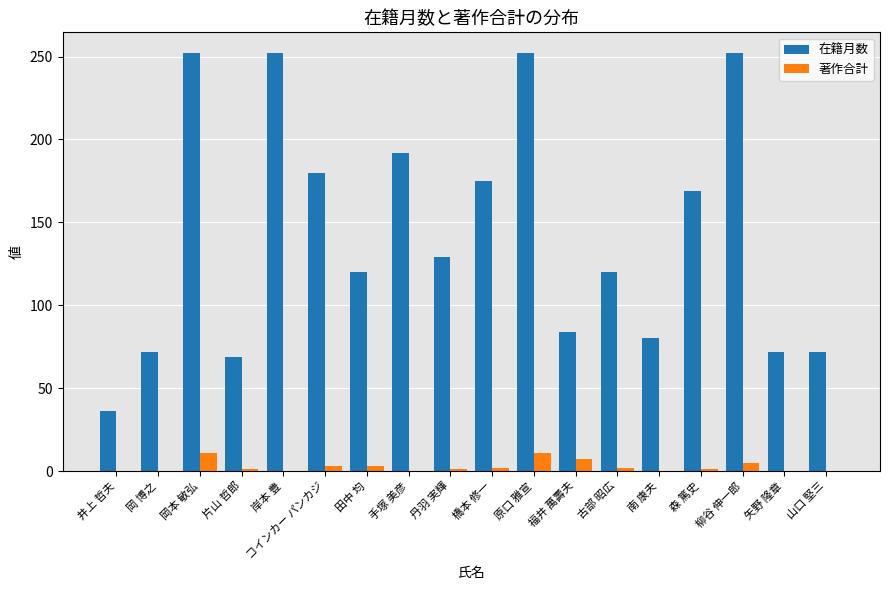

The 在籍月数 series shows 252 at 岡本 敏弘. True or false?

True